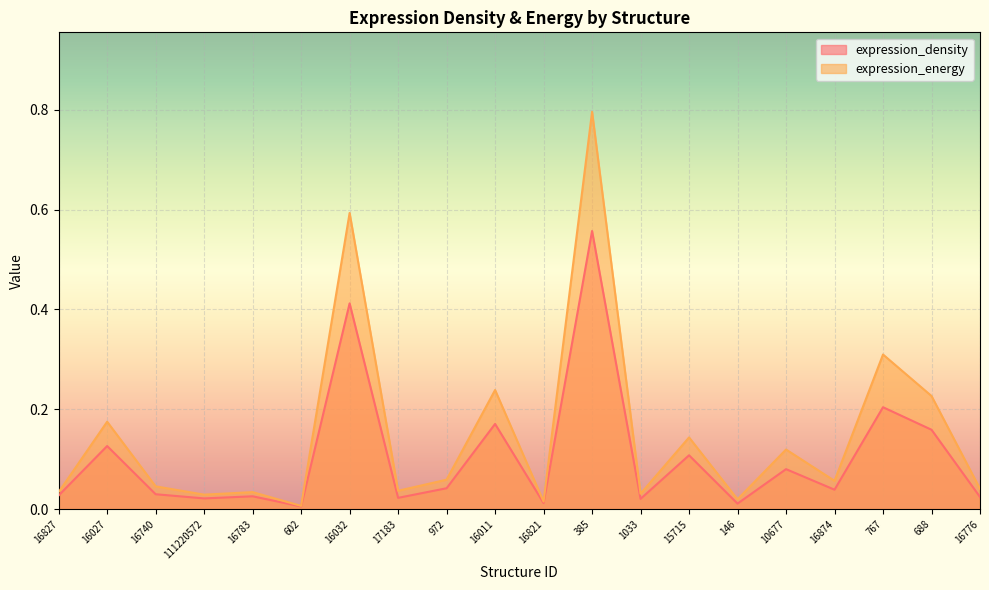

Rank the series by their maximum value, from highest to lowest.

expression_energy, expression_density